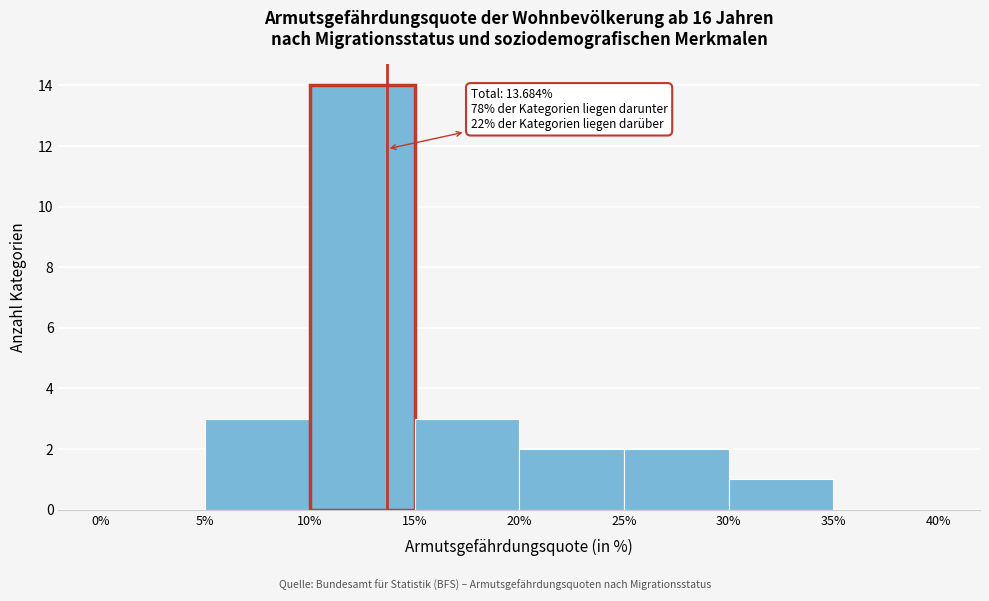

Which range on the x-axis has the tallest bar?

10% to 15%